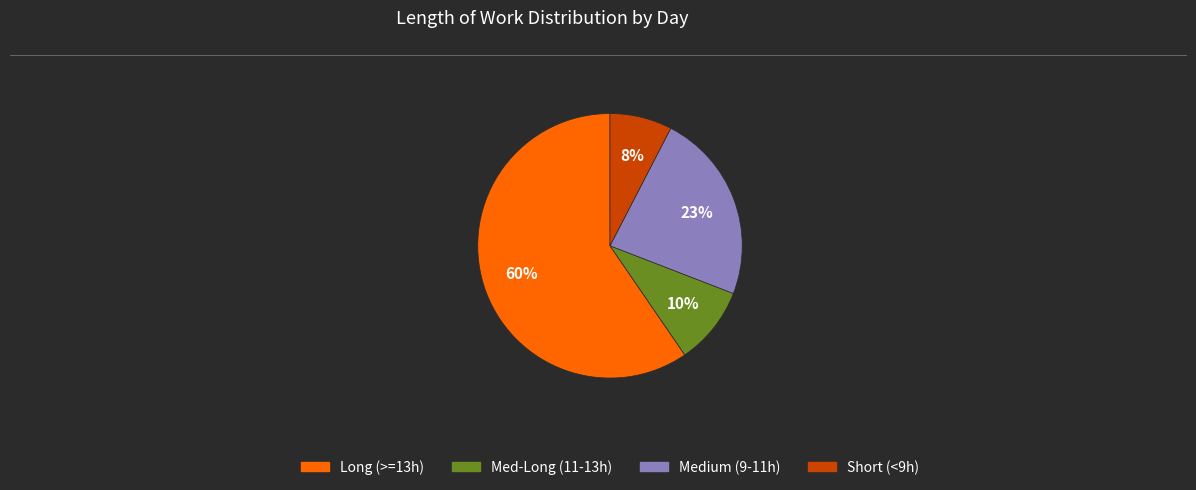

Is there any slice that represents more than half of the pie?

Yes